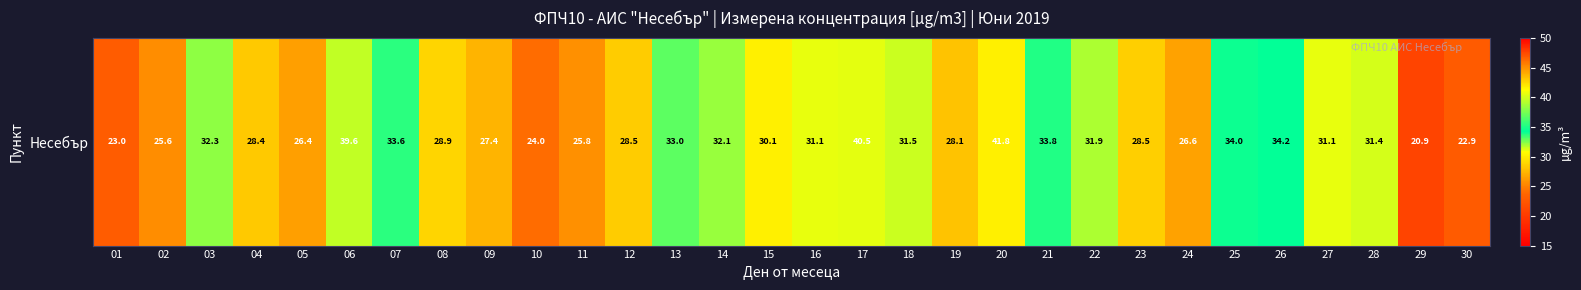

What is the greatest value displayed?

41.8